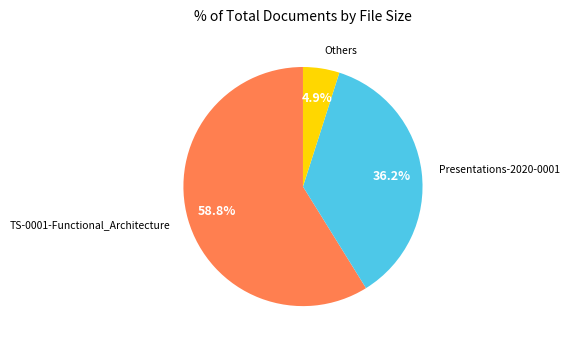

Is there any slice that represents more than half of the pie?

Yes